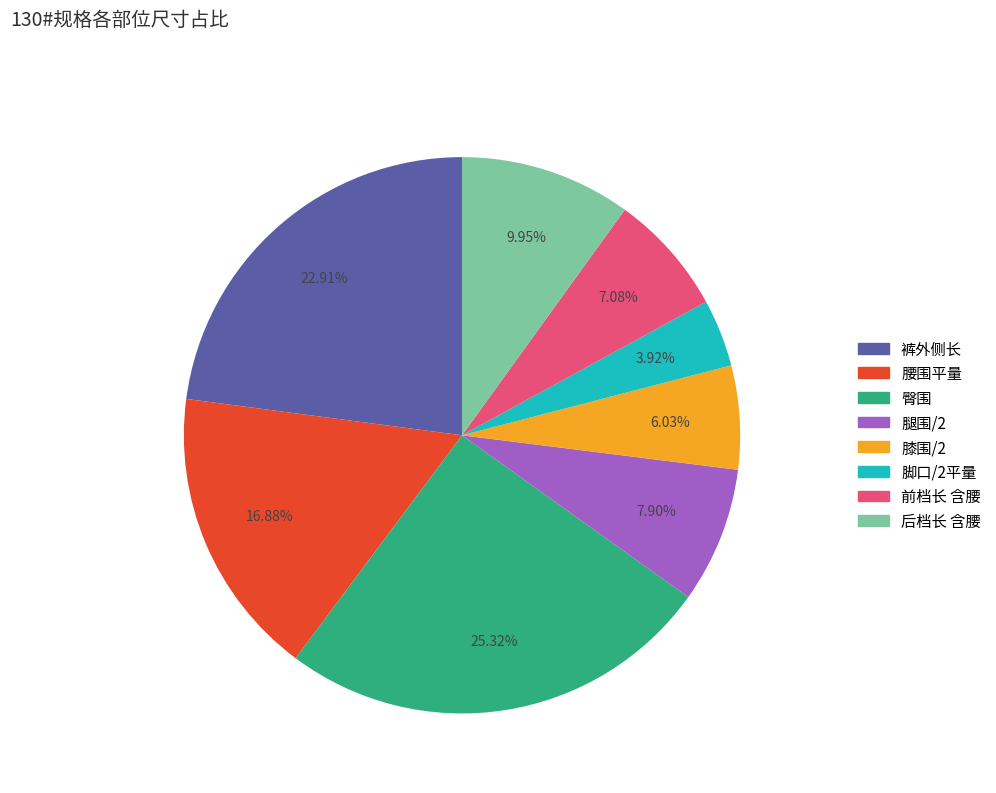

True or false: 膝围/2 accounts for 6% of the total.

True